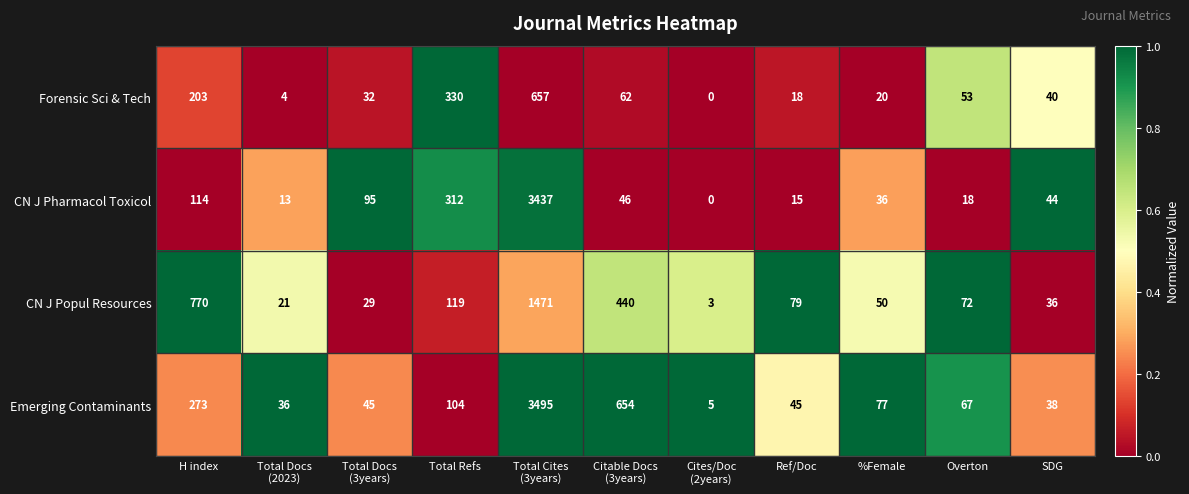

Rank the series by their maximum value, from lowest to highest.

Forensic Sci & Tech, CN J Popul Resources, CN J Pharmacol Toxicol, Emerging Contaminants